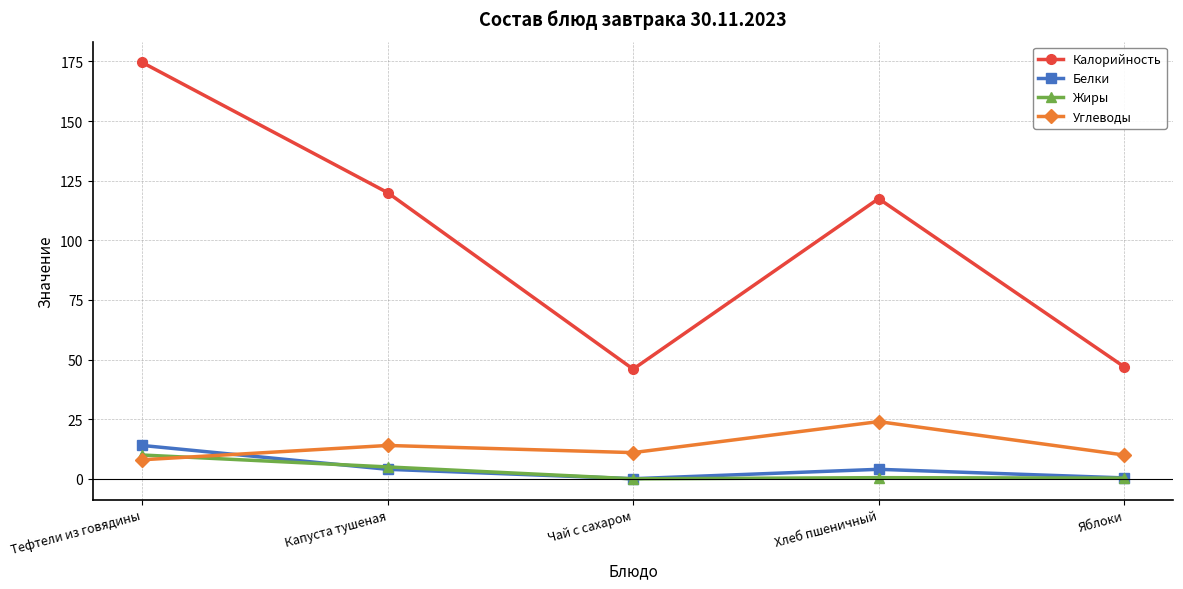

At which category does Белки reach its first local valley?

Чай с сахаром